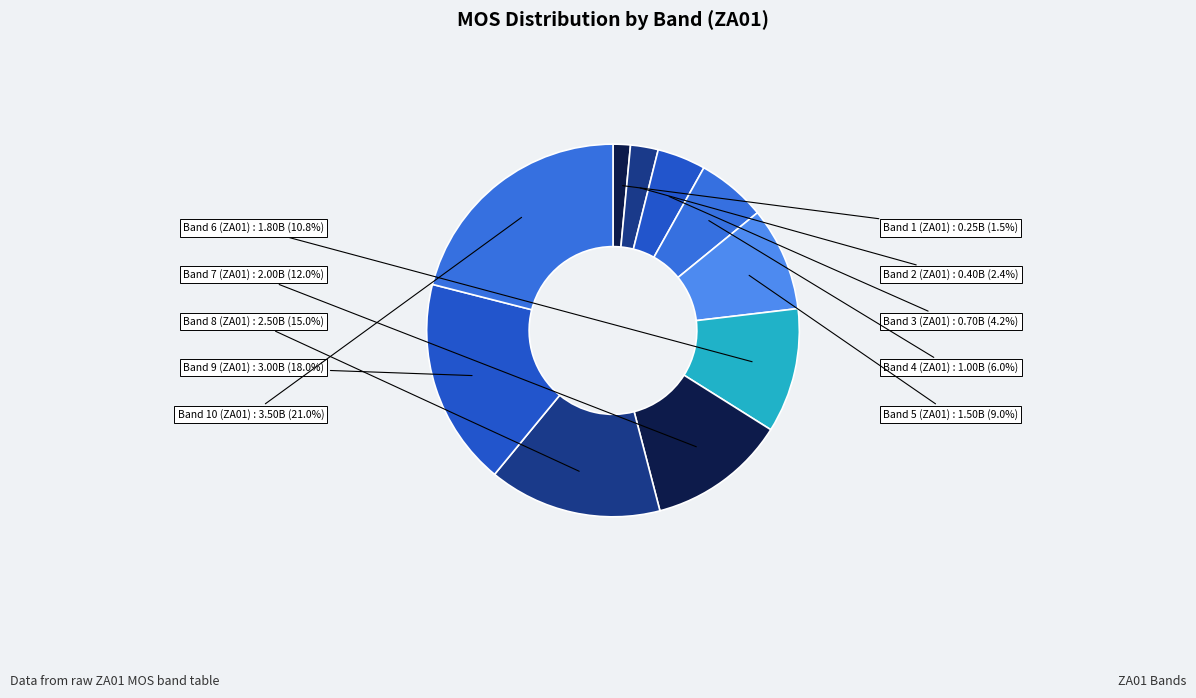

How many slices are in this pie chart?

10